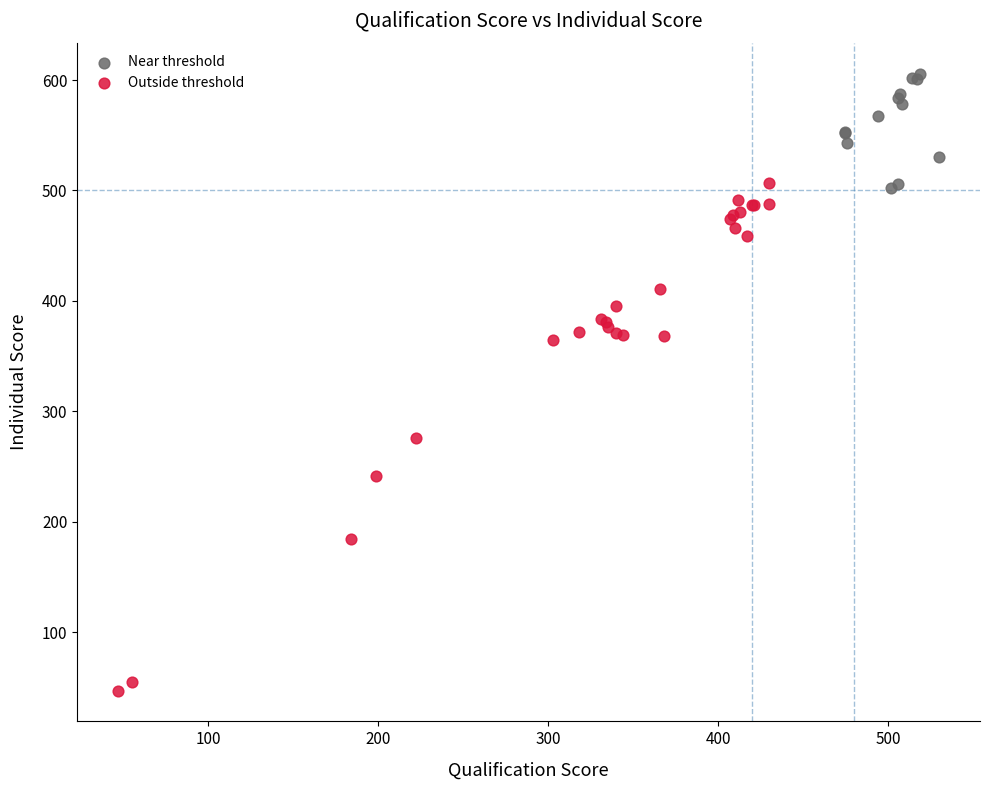

Which series has the widest spread of Y values?

Outside threshold